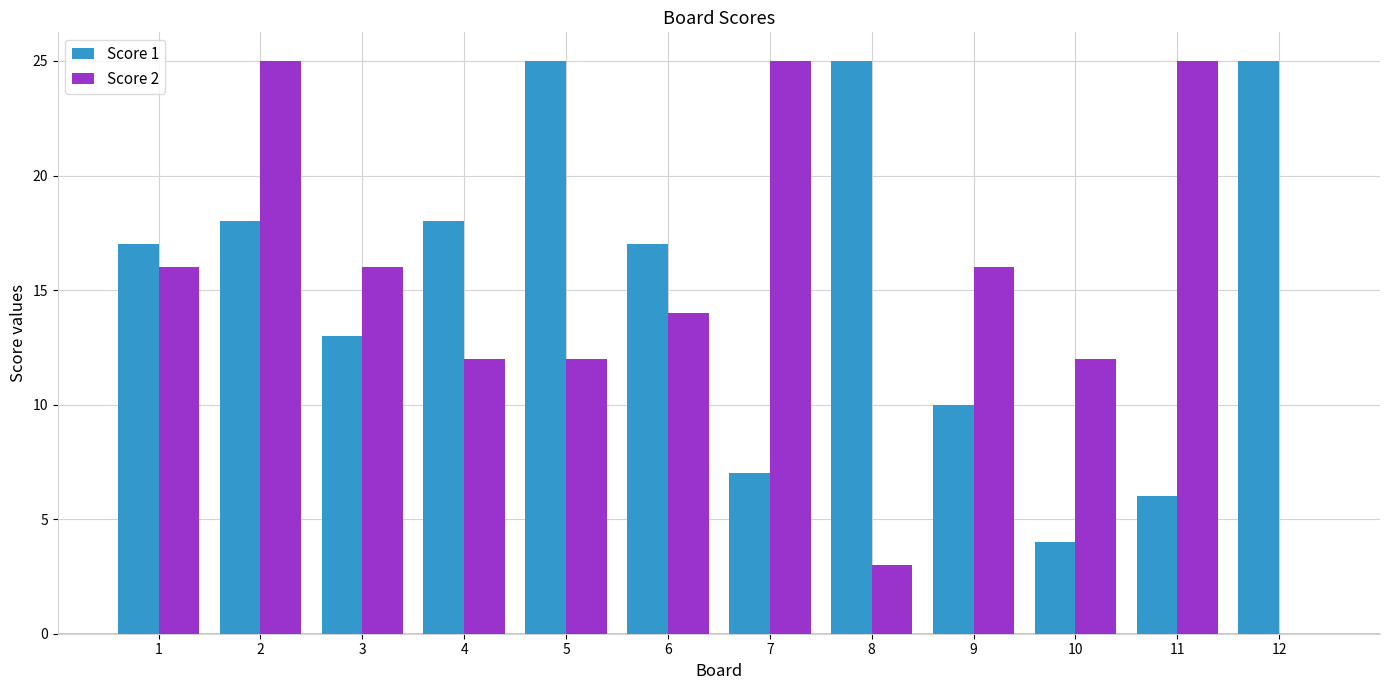

The Score 1 series shows 17 at 1. True or false?

True